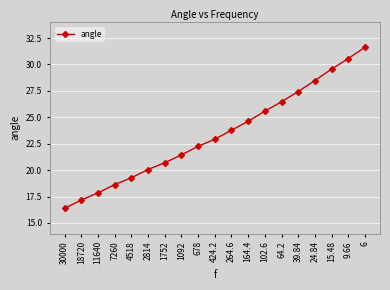

Does the chart have visible grid lines?

Yes